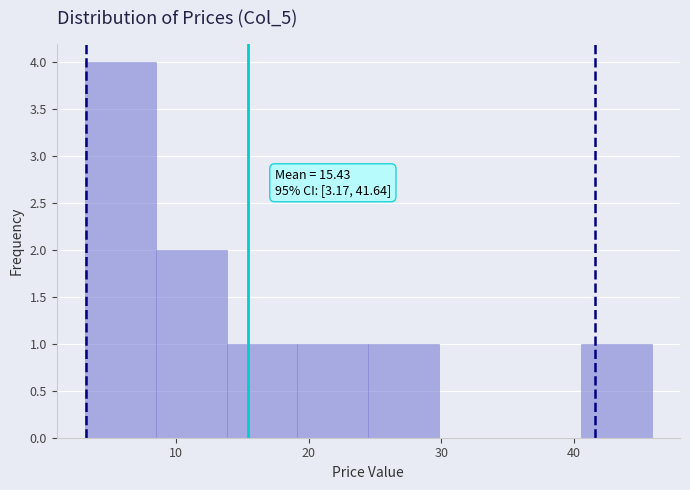

Which range on the x-axis has the tallest bar?

3 to 8